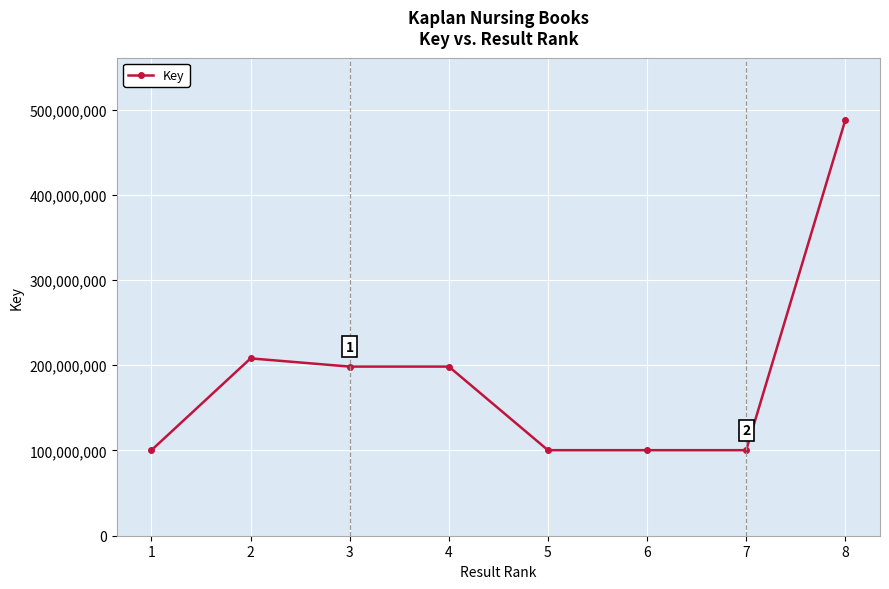

What is the smallest value displayed?

100359723